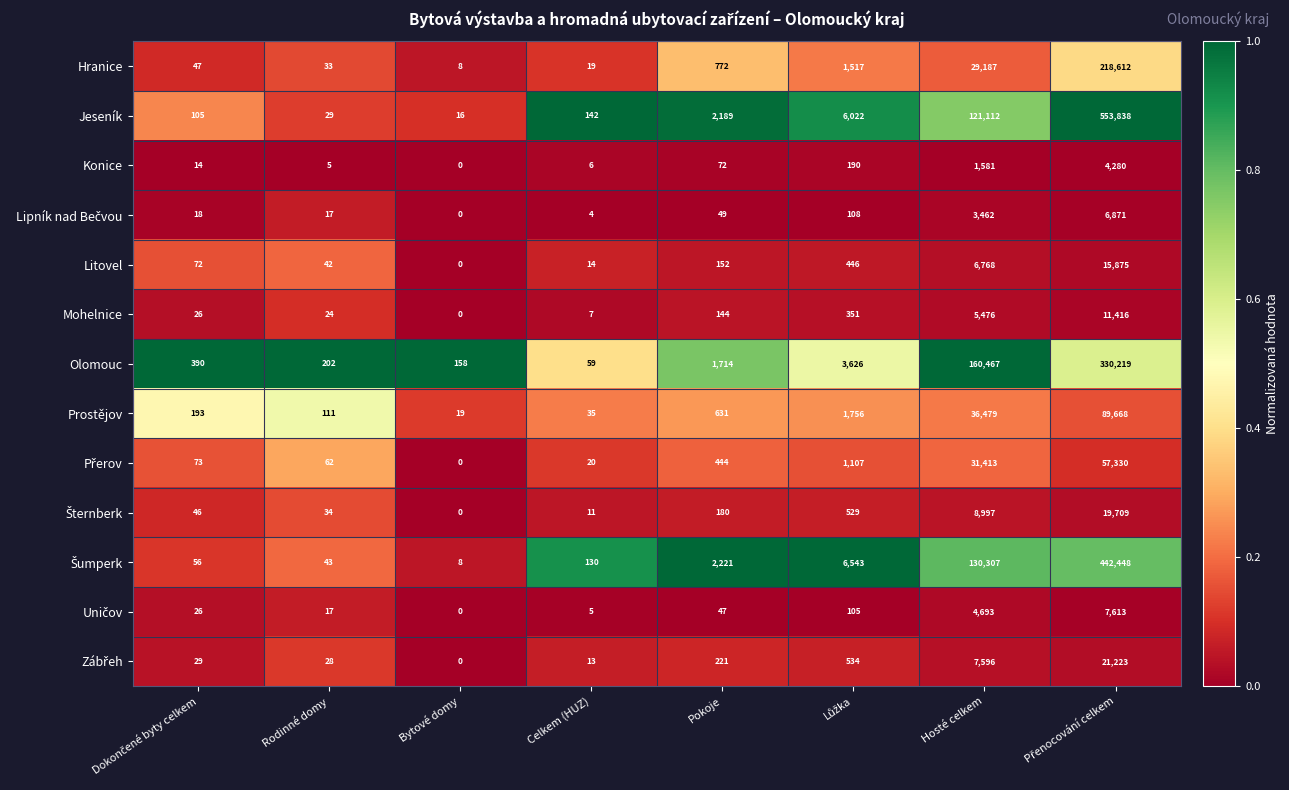

The value of Litovel at Pokoje is 152. True or false?

True